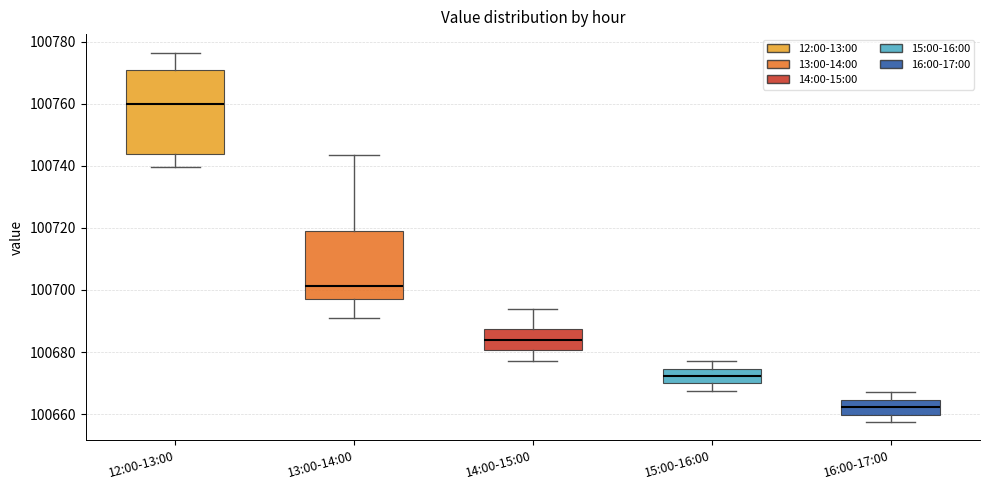

Reading left to right, transcribe this box plot: for each box, give where its median line is, the range the box spans, and where its two whiskers end, as read against the y-axis. The values are not printed on the chart, so give them approximately, as read against the axis.

12:00-13:00: median 100760, box 100744 to 100770, whiskers 100740 to 100776
13:00-14:00: median 100702, box 100698 to 100720, whiskers 100692 to 100744
14:00-15:00: median 100684, box 100680 to 100688, whiskers 100678 to 100694
15:00-16:00: median 100672, box 100670 to 100674, whiskers 100668 to 100678
16:00-17:00: median 100662, box 100660 to 100664, whiskers 100658 to 100668